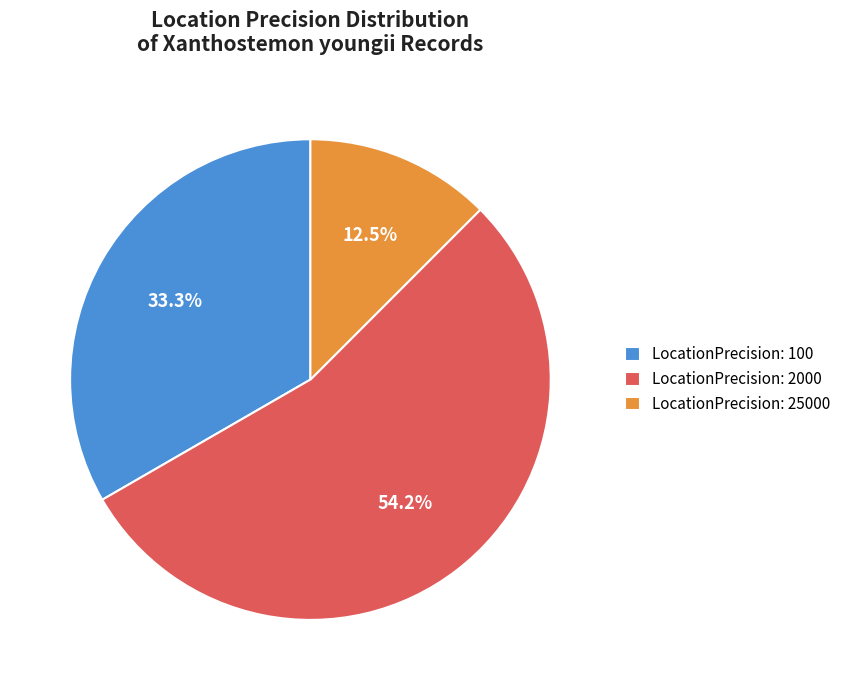

Combined, what portion of the pie is LocationPrecision: 2000 and LocationPrecision: 100?

87.5%